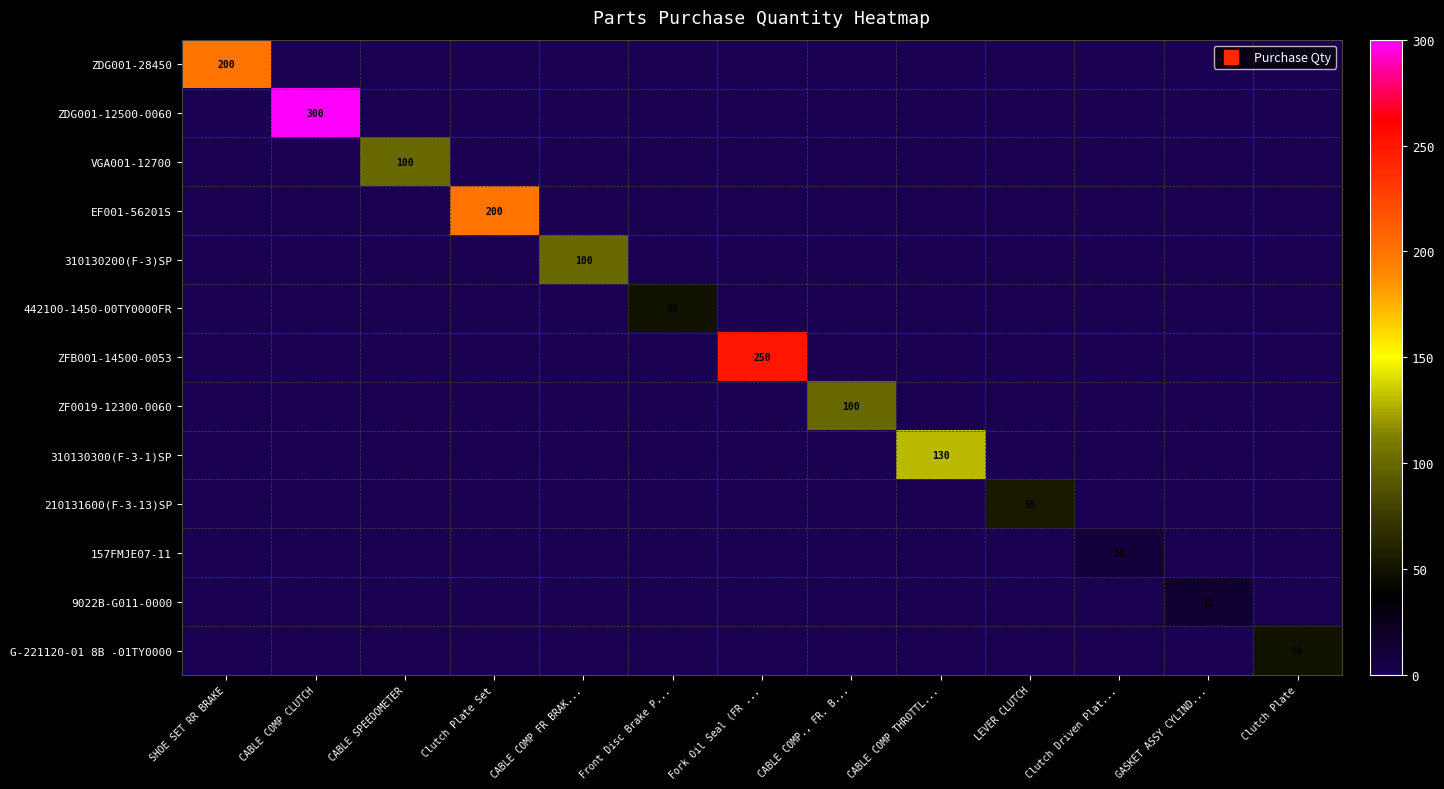

The ZF0019-12300-0060 series shows 0 at CABLE SPEEDOMETER. True or false?

True